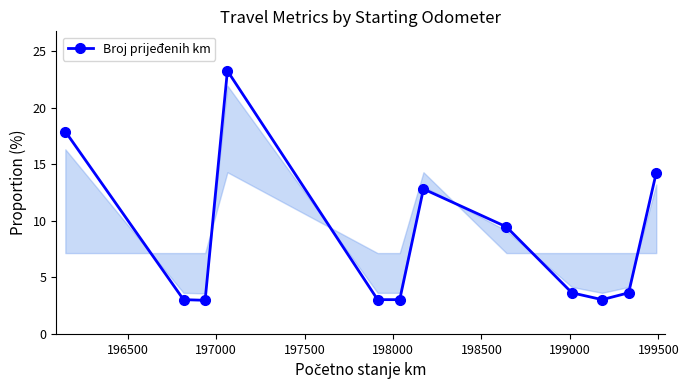

What is the minimum value shown in the chart?

3.0